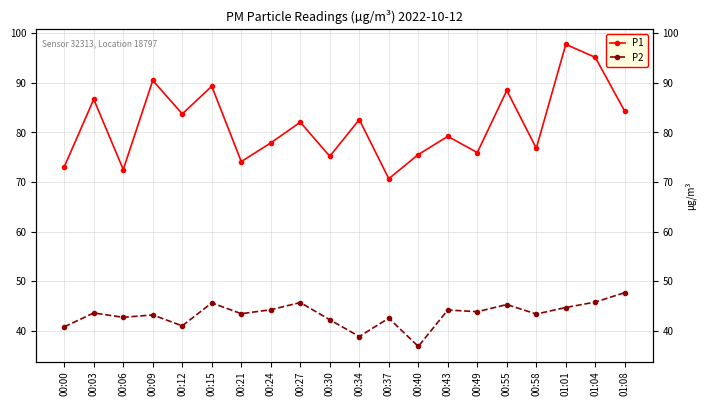

What is the difference between the P2 values at 00:37 and 00:06?

0.2